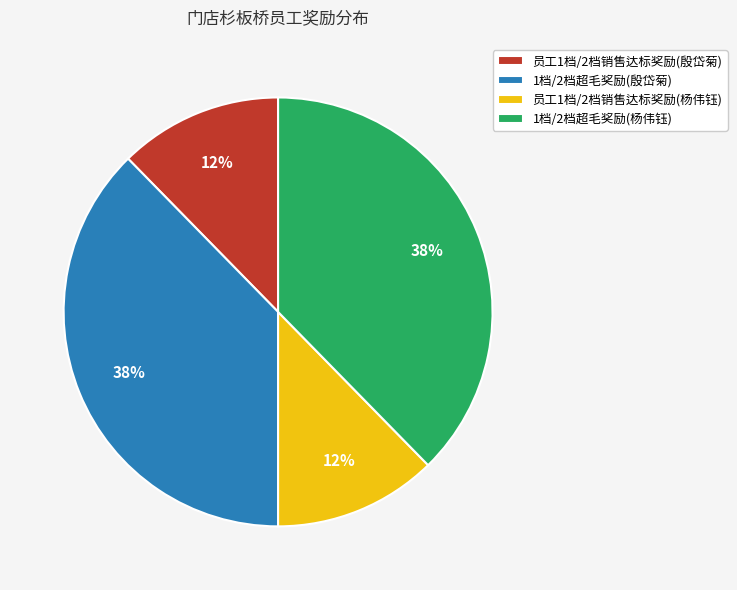

Is it true that 员工1档/2档销售达标奖励(杨伟钰) is 12% of the pie?

True